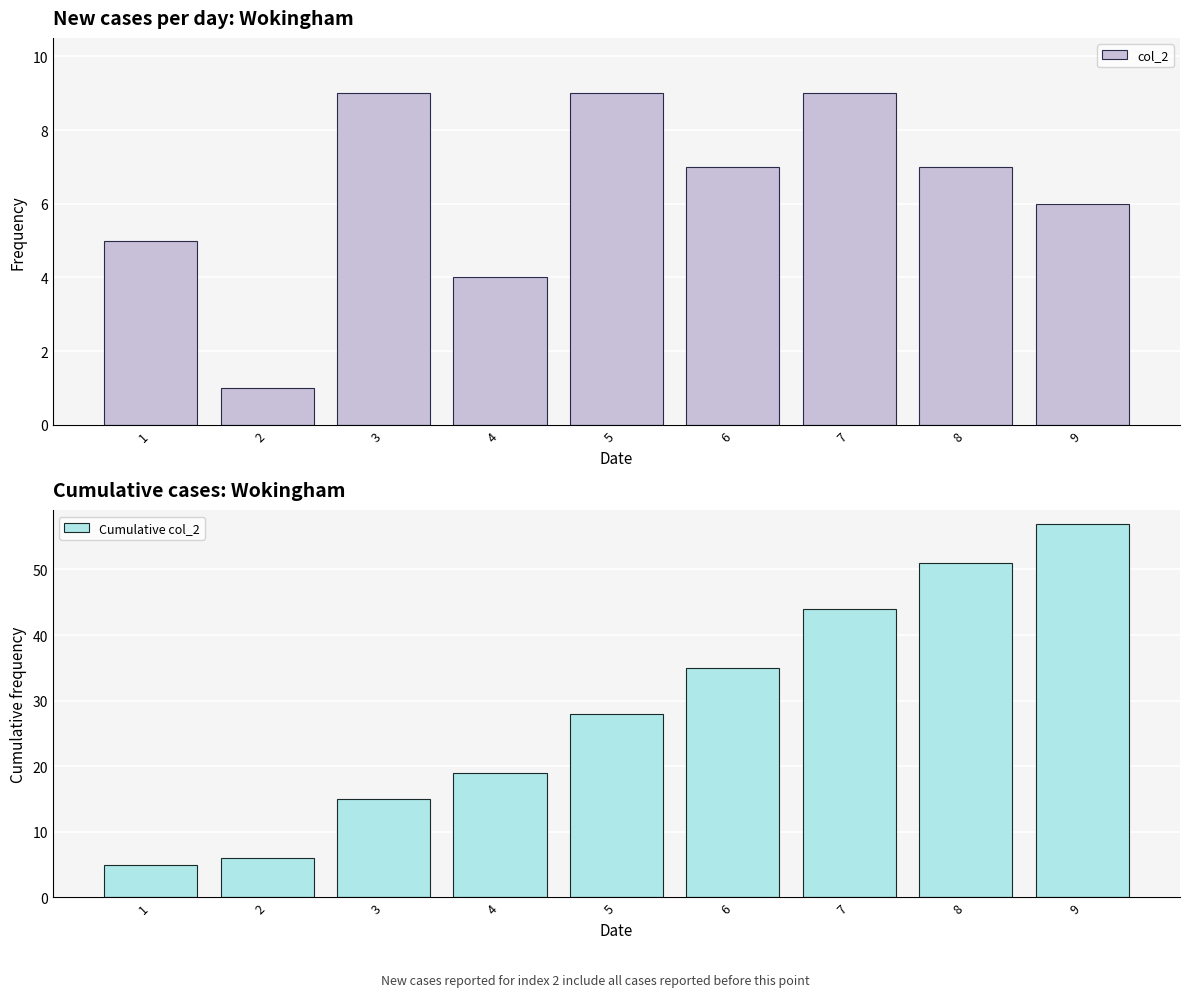

Which has a higher value, 6 or 5?

5